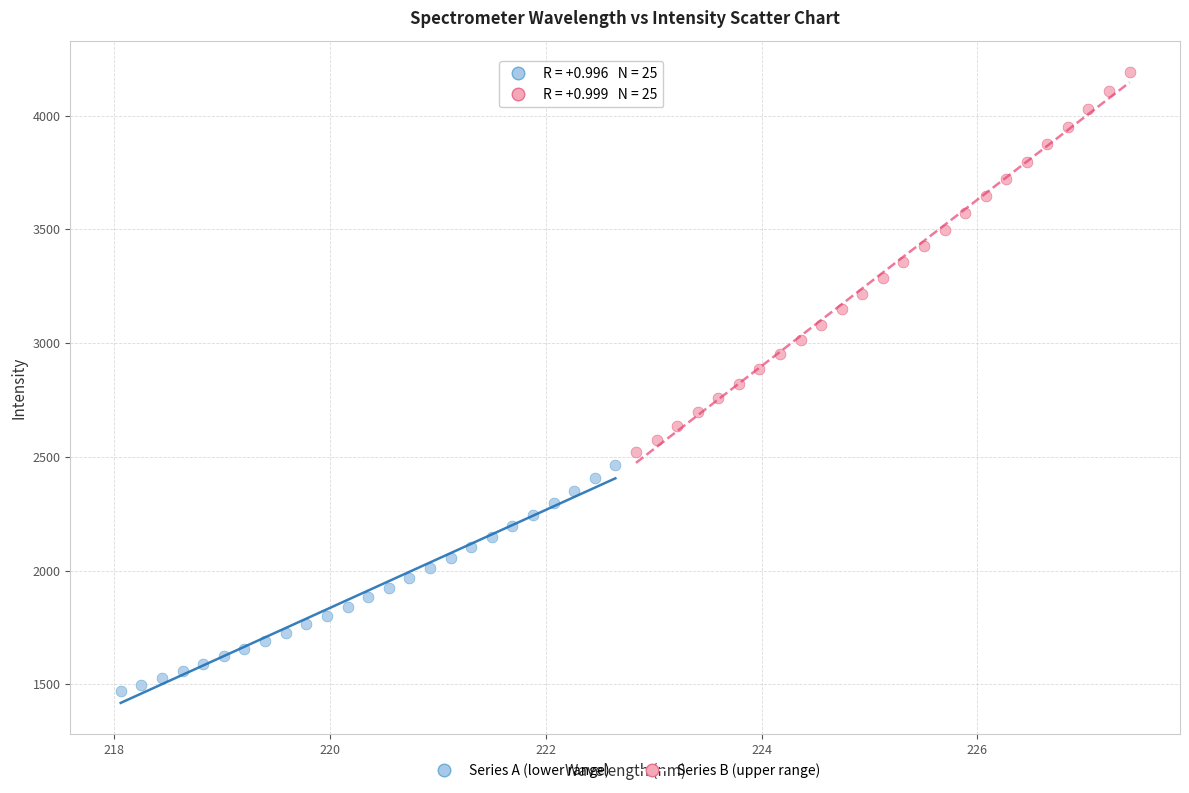

Which series reaches the minimum Y coordinate?

Series A (lower range)